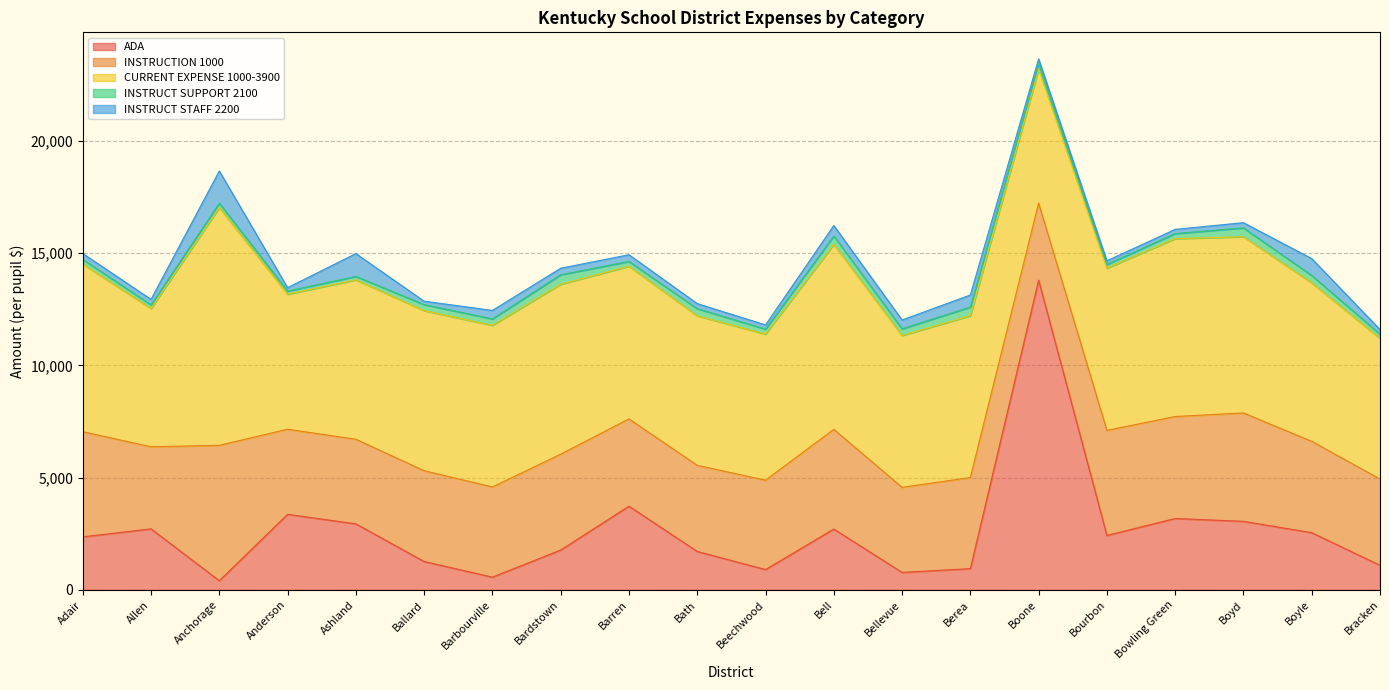

Reading left to right, extract all data points from this chart.

ADA: Adair=2362.0	Allen=2718.1	Anchorage=408.8	Anderson=3366.0	Ashland=2941.6	Ballard=1263.9	Barbourville=568.4	Bardstown=1775.8	Barren=3728.1	Bath=1711.9	Beechwood=906.5	Bell=2710.5	Bellevue=779.5	Berea=946.3	Boone=13791.8	Bourbon=2424.5	Bowling Green=3180.3	Boyd=3053.2	Boyle=2547.9	Bracken=1096.3
INSTRUCTION 1000: Adair=4680.4	Allen=3654.9	Anchorage=6028.5	Anderson=3787.8	Ashland=3765.7	Ballard=4043.3	Barbourville=4015.5	Bardstown=4266.4	Barren=3886.5	Bath=3833.7	Beechwood=3978.4	Bell=4437.5	Bellevue=3787.2	Berea=4057.0	Boone=3432.9	Bourbon=4677.6	Bowling Green=4539.6	Boyd=4825.9	Boyle=4067.2	Bracken=3840.1
CURRENT EXPENSE 1000-3900: Adair=7463.7	Allen=6154.8	Anchorage=10583.3	Anderson=6010.4	Ashland=7098.1	Ballard=7127.1	Barbourville=7196.6	Bardstown=7568.1	Barren=6795.2	Bath=6656.4	Beechwood=6506.1	Bell=8235.1	Bellevue=6760.1	Berea=7203.8	Boone=5962.3	Bourbon=7221.9	Bowling Green=7920.8	Boyd=7844.7	Boyle=7055.7	Bracken=6259.4
INSTRUCT SUPPORT 2100: Adair=208.2	Allen=165.9	Anchorage=196.2	Anderson=139.8	Ashland=153.2	Ballard=268.5	Barbourville=285.8	Bardstown=421.4	Barren=213.1	Bath=318.9	Beechwood=221.7	Bell=376.2	Bellevue=297.1	Berea=386.9	Boone=255.1	Bourbon=167.0	Bowling Green=225.3	Boyd=394.6	Boyle=327.3	Bracken=190.5
INSTRUCT STAFF 2200: Adair=261.5	Allen=241.6	Anchorage=1434.5	Anderson=151.9	Ashland=1014.7	Ballard=152.3	Barbourville=377.1	Bardstown=289.5	Barren=299.4	Bath=225.7	Beechwood=186.1	Bell=465.0	Bellevue=394.0	Berea=536.0	Boone=200.3	Bourbon=161.6	Bowling Green=185.8	Boyd=230.9	Boyle=752.2	Bracken=205.5